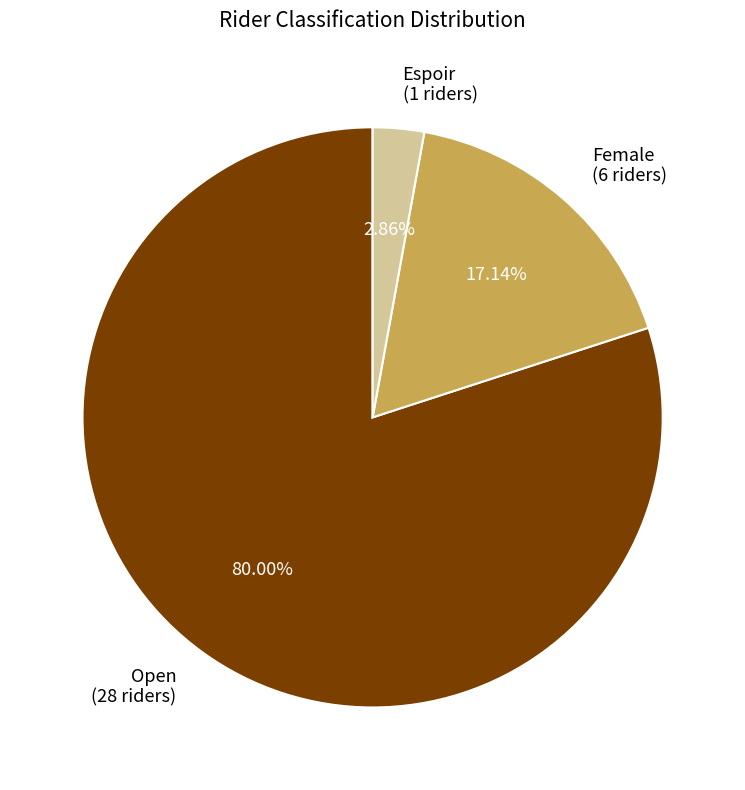

How many slices are in this pie chart?

3